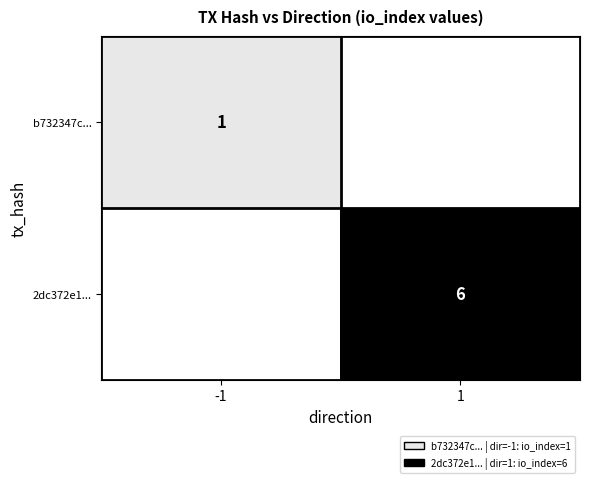

Is the value of 2dc372e1... at 1 greater than the value of b732347c... at -1?

Yes